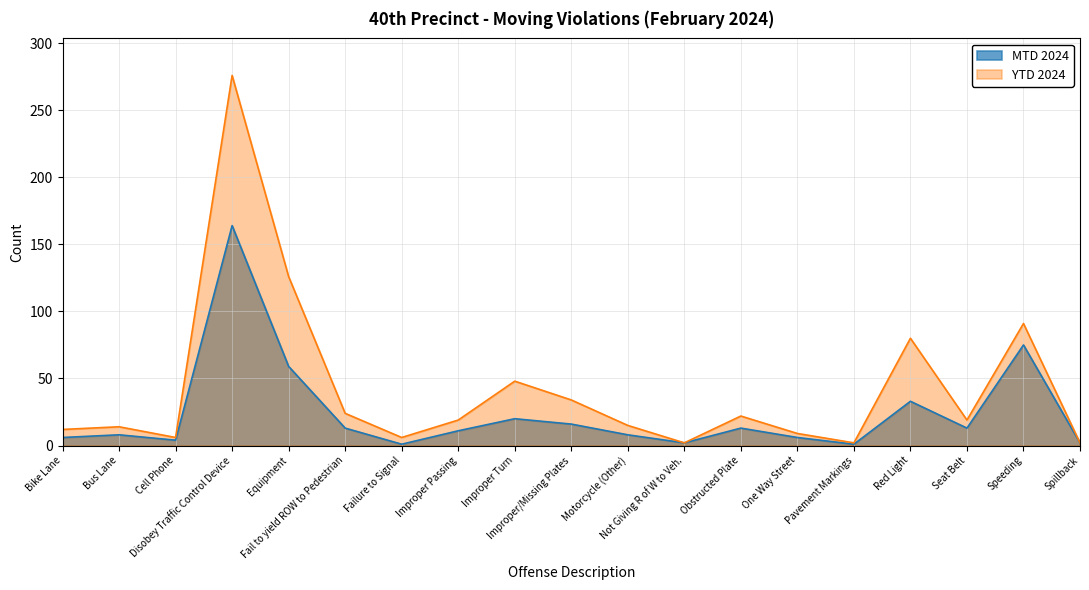

What is the lowest value of the YTD 2024 series?

2